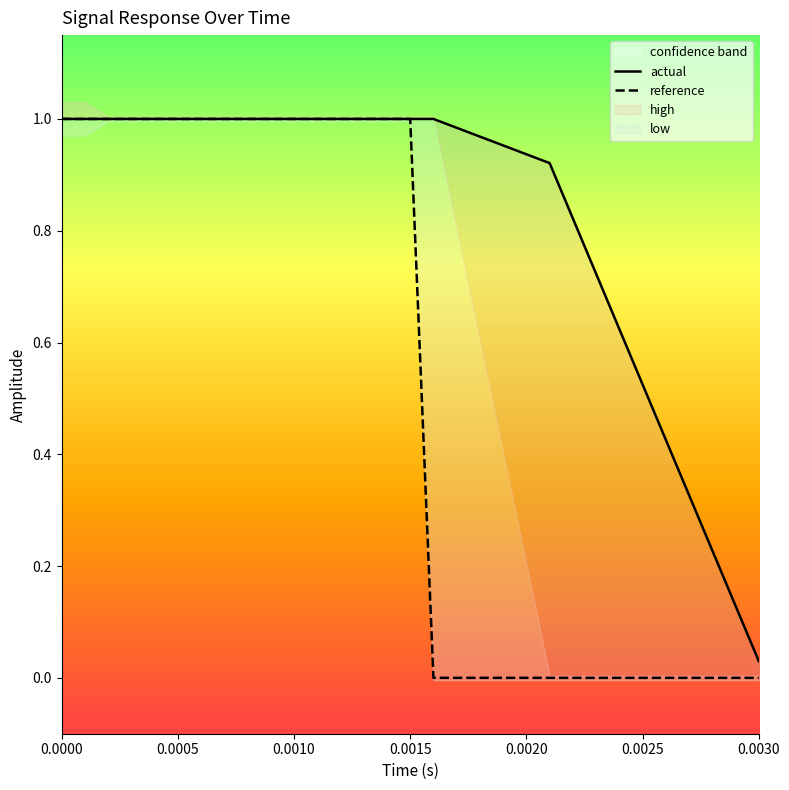

Is it true that actual equals 1.4 at 12?

False